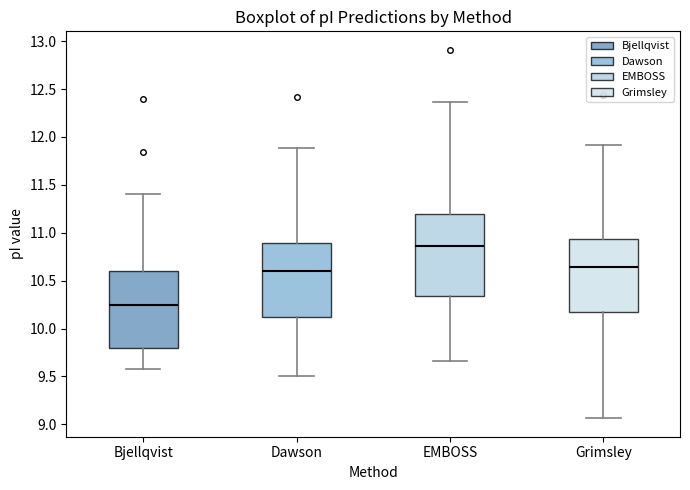

Reading left to right, read every box against the y-axis: the position of its median line, the range the box covers, and the ends of its whiskers. The values are not printed on the chart, so give them approximately, as read against the axis.

Bjellqvist: median 10.25, box 9.80 to 10.60, whiskers 9.60 to 11.40
Dawson: median 10.60, box 10.10 to 10.90, whiskers 9.50 to 11.90
EMBOSS: median 10.85, box 10.35 to 11.20, whiskers 9.65 to 12.35
Grimsley: median 10.65, box 10.20 to 10.95, whiskers 9.05 to 11.90